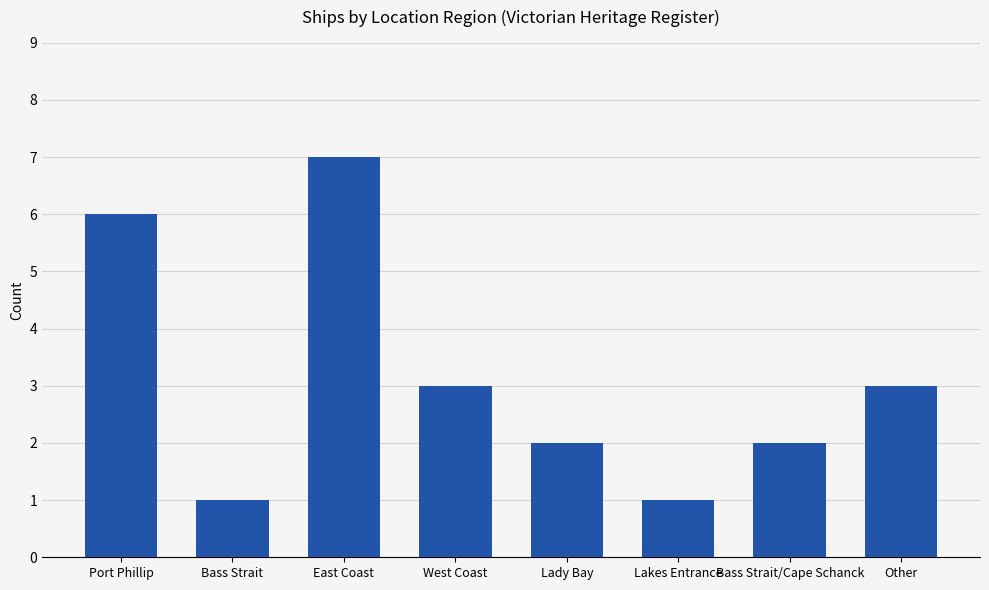

What is the minimum value shown in the chart?

1